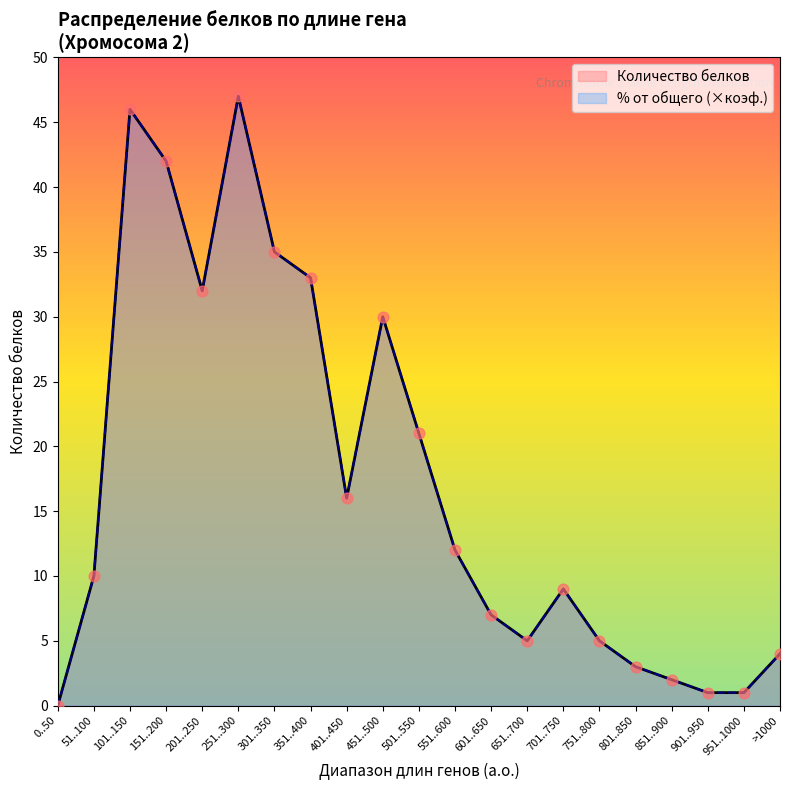

What is the total value across all series at >1000?

8.0